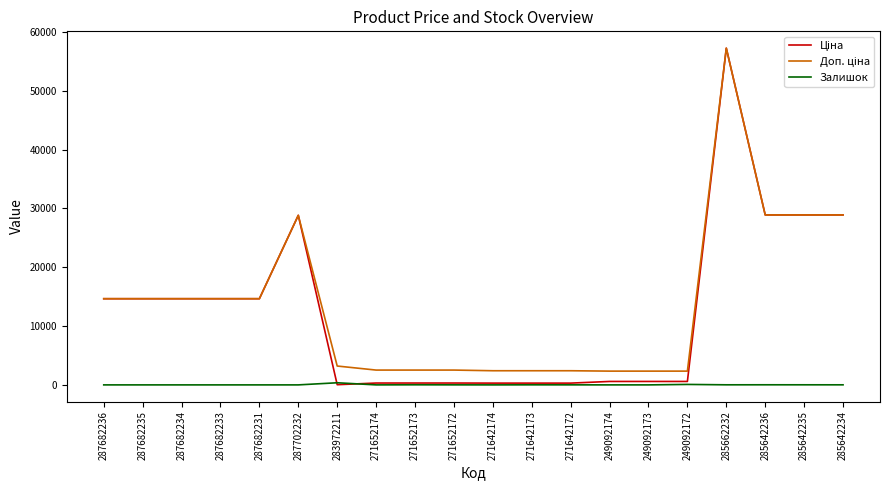

Is it true that Залишок equals 0.0 at 249092173?

True